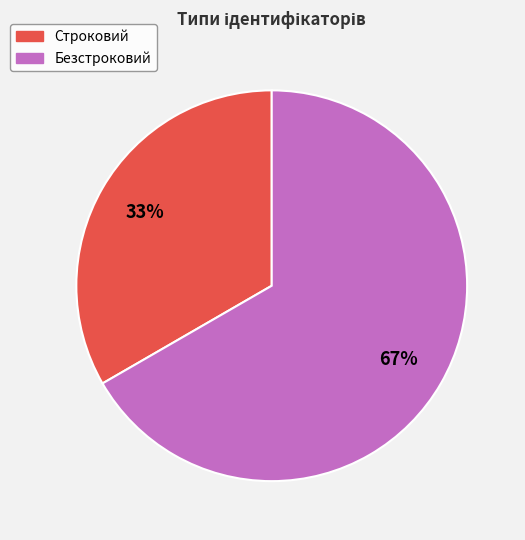

What is the ratio of the value at Безстроковий to the value at Строковий?

2.0